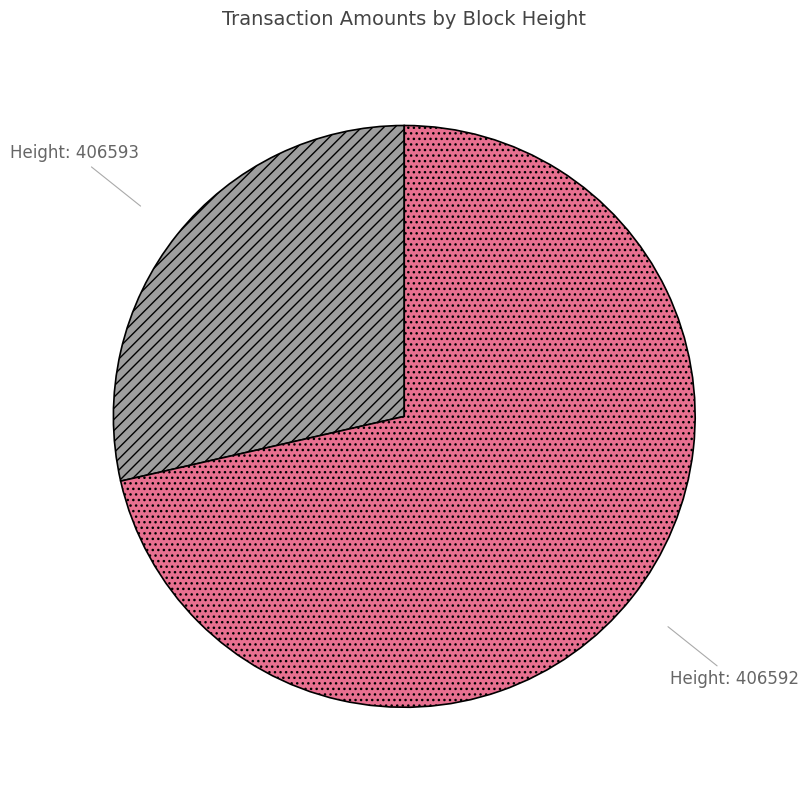

Is there a majority slice in this chart?

Yes